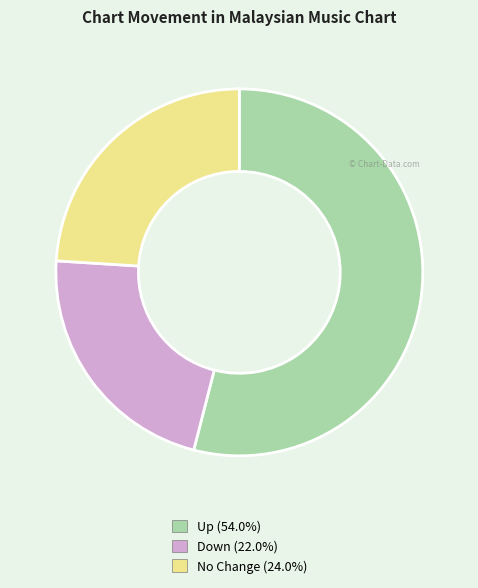

How many slices are in this pie chart?

3